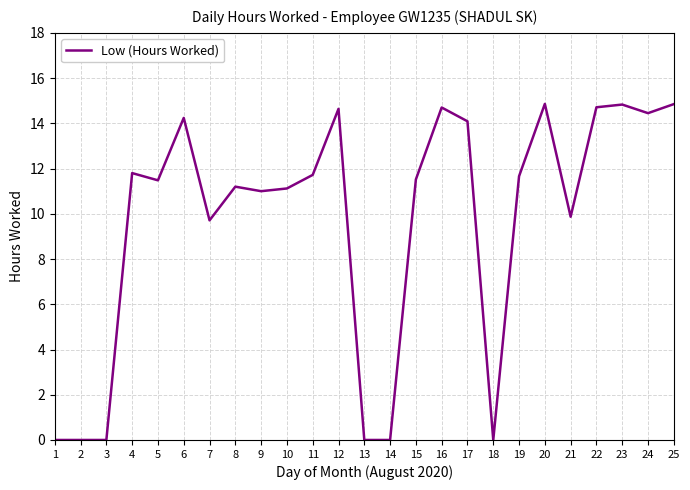

Is this an area chart (filled region under the line)?

No